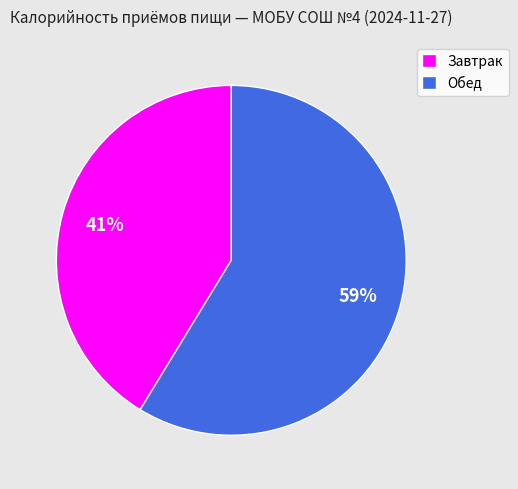

Which slice is the largest?

Обед